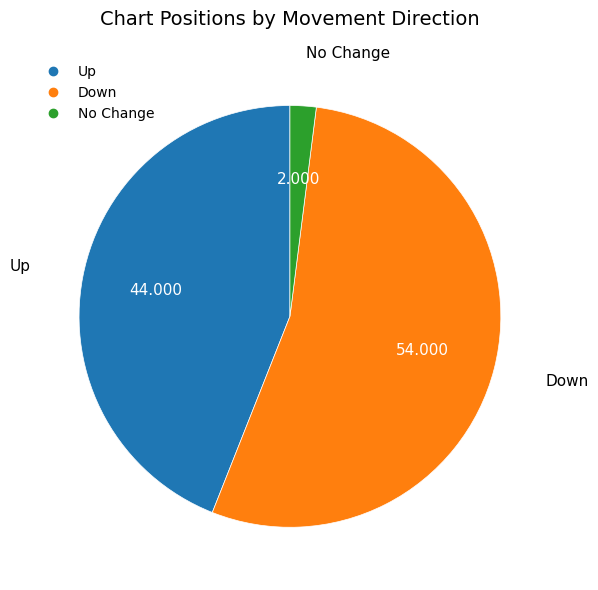

How many segments does this pie chart have?

3